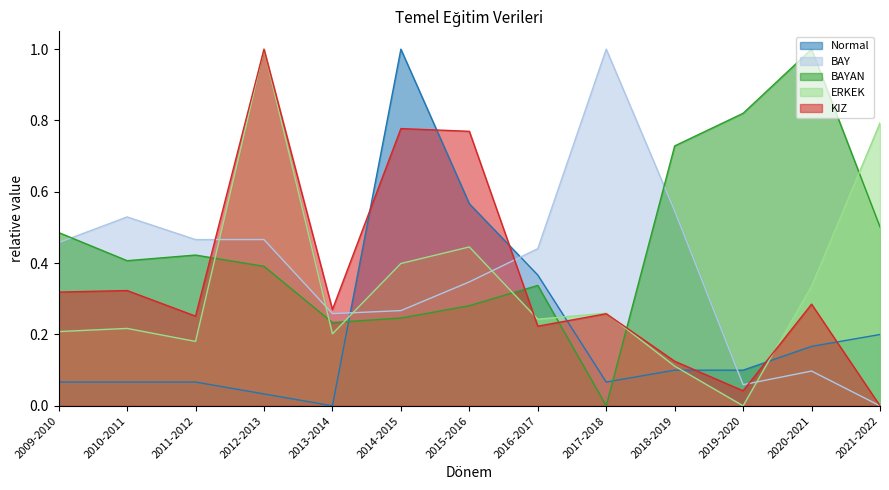

Is the value of KIZ at 2011-2012 greater than the value of BAY at 2020-2021?

Yes